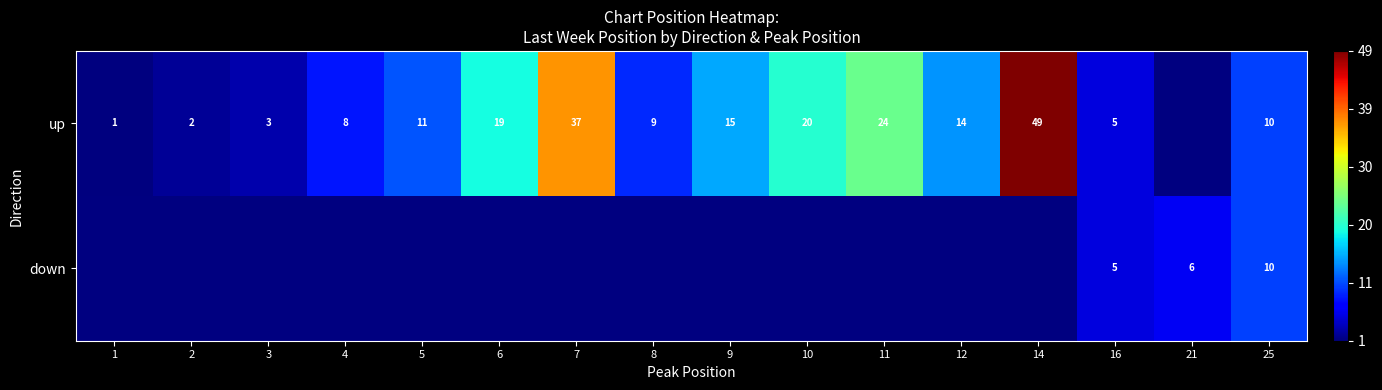

How many distinct data groups are displayed?

2